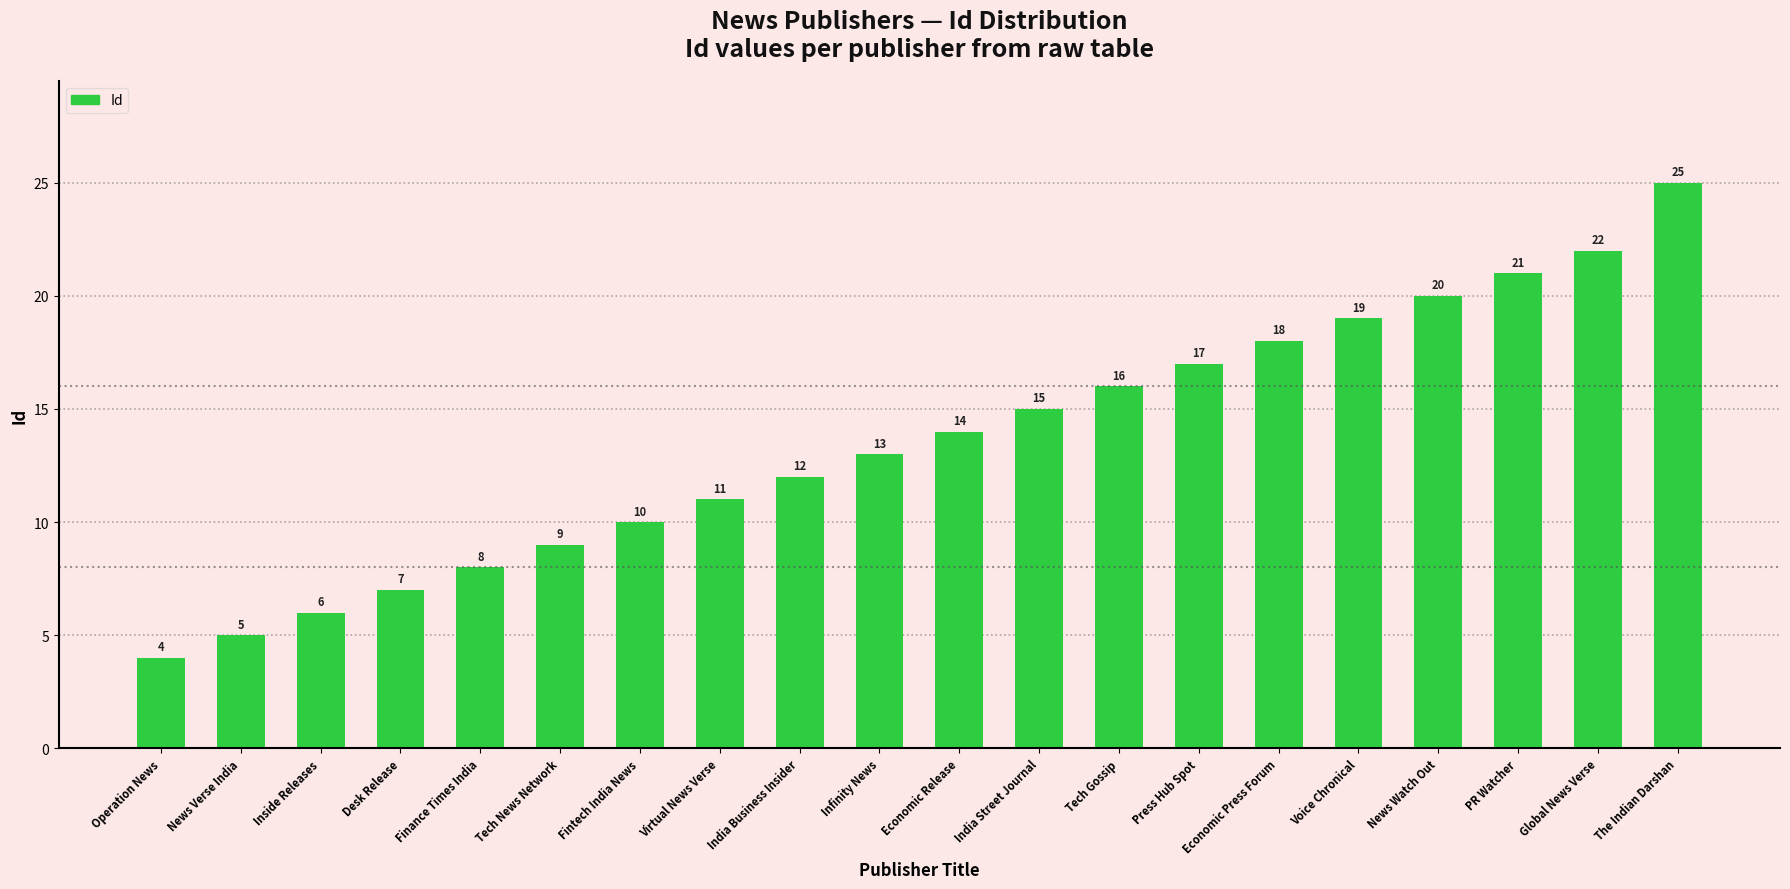

What is the maximum value shown in the chart?

25